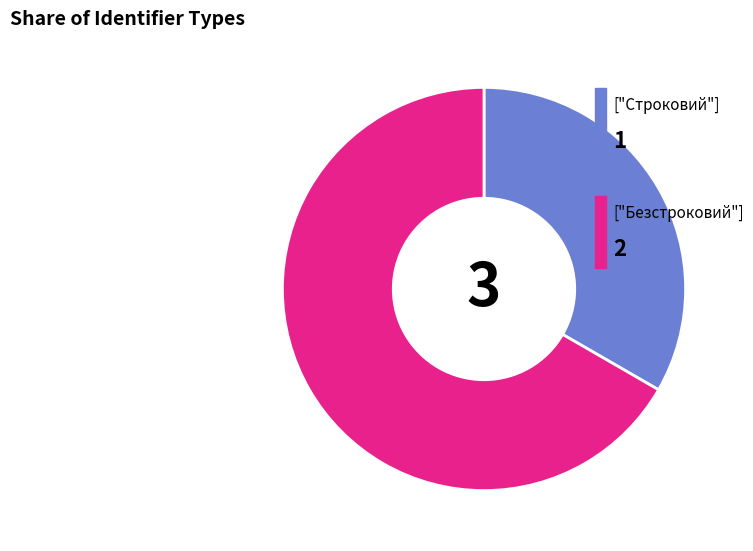

Is there any slice that represents more than half of the pie?

Yes